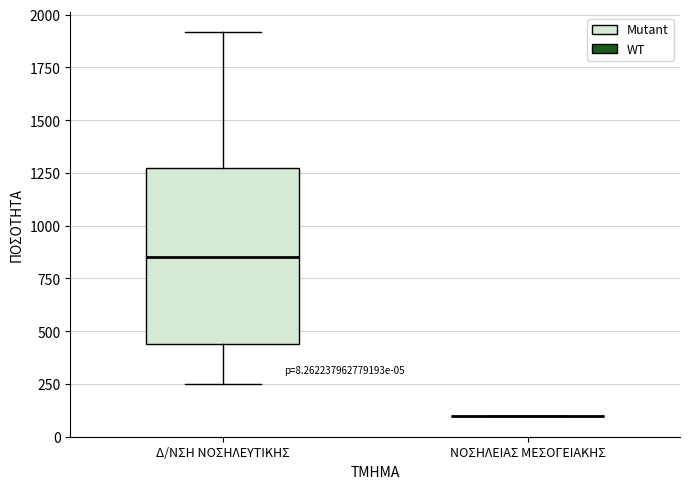

Comparing the boxes themselves (not the whiskers), which one is the tallest?

Δ/ΝΣΗ ΝΟΣΗΛΕΥΤΙΚΗΣ